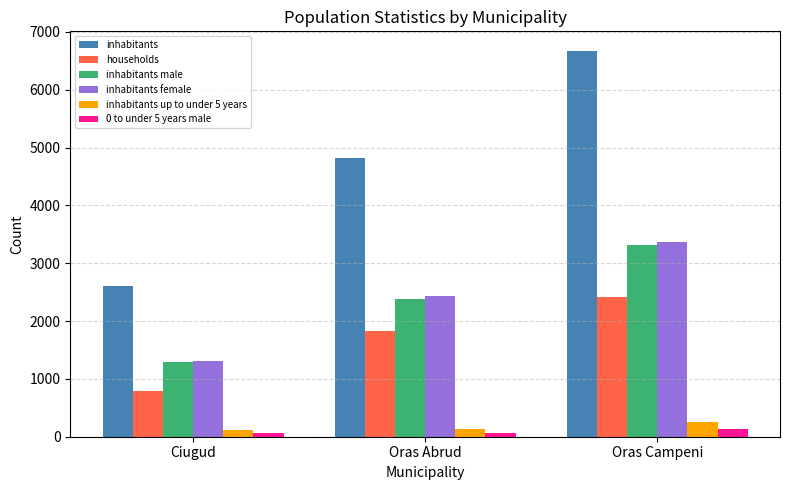

What is the lowest value of the inhabitants female series?

1312